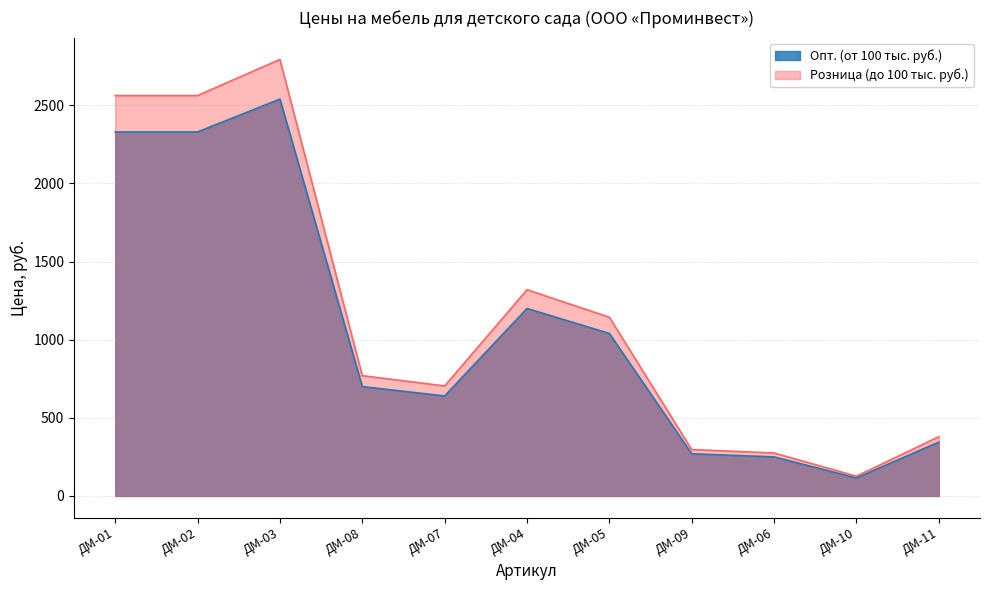

What position from the left is ДМ-11?

11